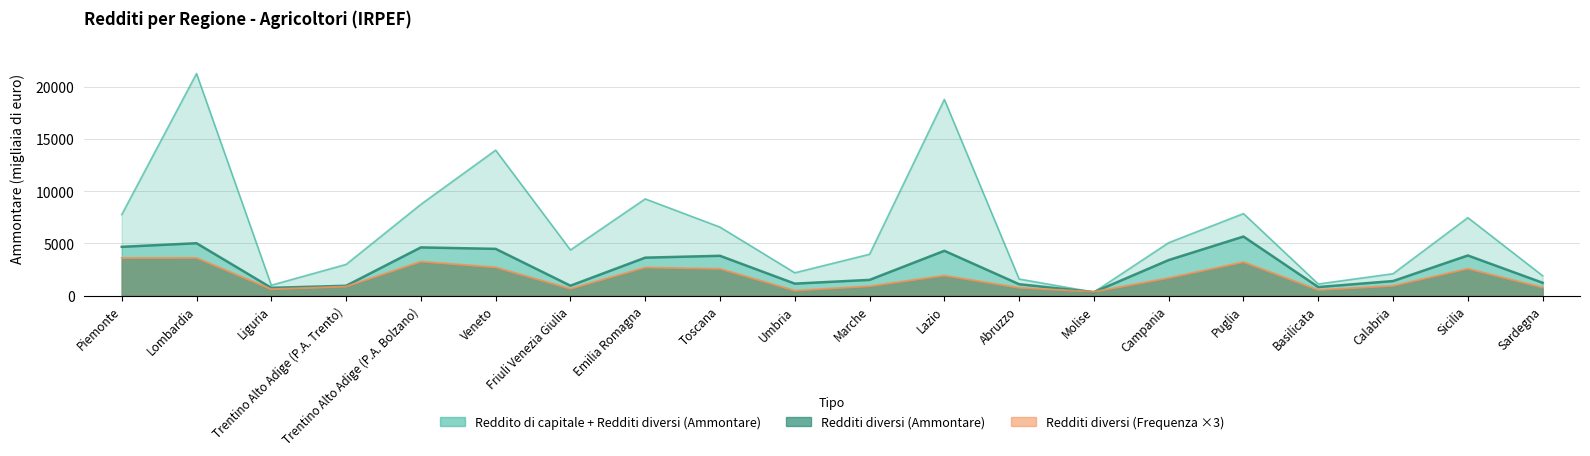

Reading left to right, what are all the values shown in this chart?

Reddito di capitale + Redditi diversi (Ammontare): 7760	21280	990	2984	8741	13935	4368	9264	6557	2181	3958	18801	1582	328	5067	7855	1108	2092	7465	1900
Redditi diversi (Ammontare): 4670	5016	739	937	4615	4475	944	3632	3810	1142	1501	4289	1087	328	3403	5655	815	1389	3841	1225
Redditi diversi (Frequenza ×3): 3603	3609	609	861	3258	2706	651	2694	2565	474	897	1917	750	357	1686	3213	534	930	2577	768